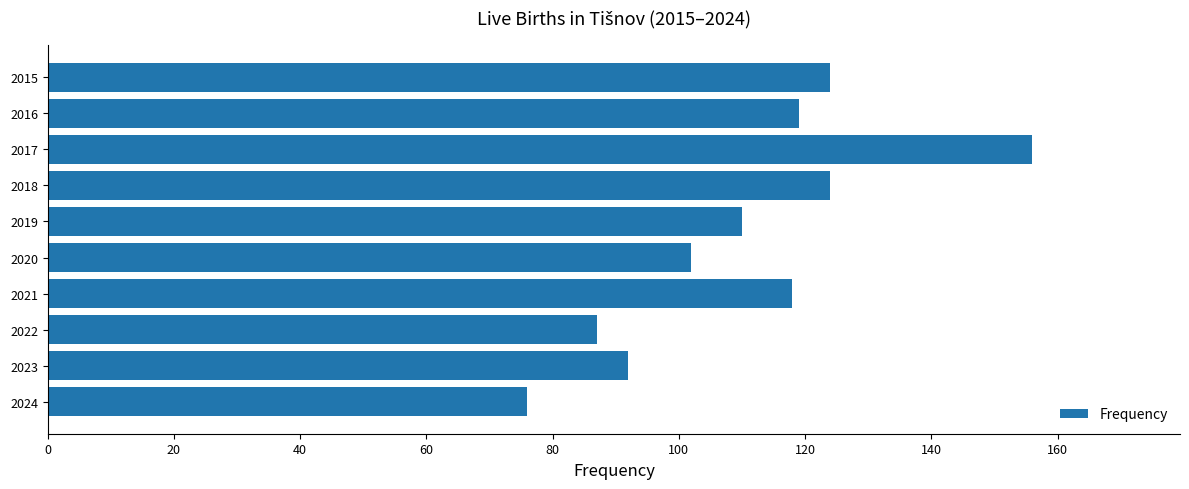

Which has a higher value, 2017 or 2019?

2017